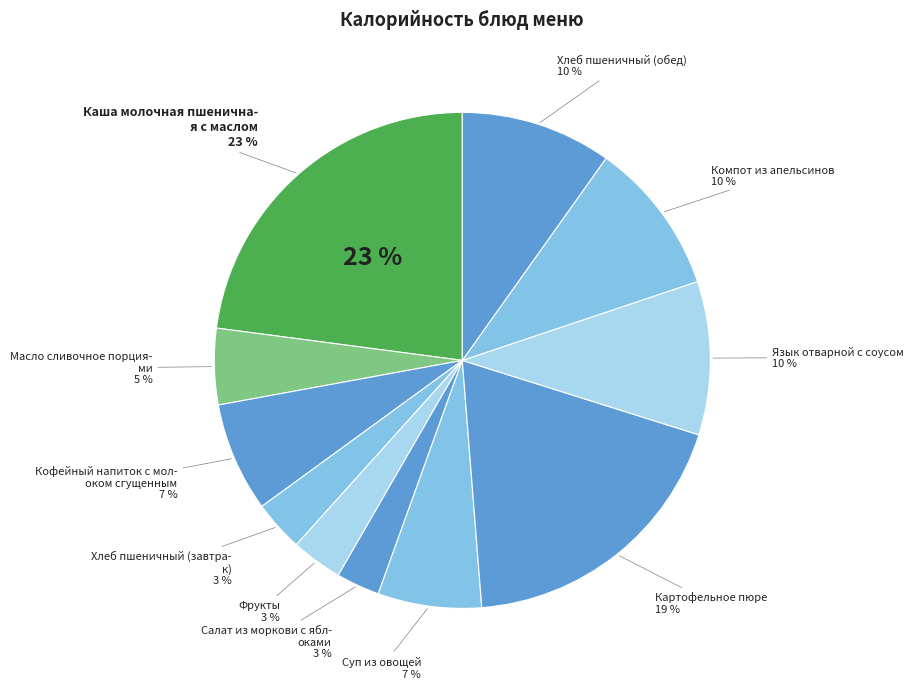

To the nearest percent, what is the combined percentage of Хлеб пшеничный (завтрак) and Компот из апельсинов?

13%